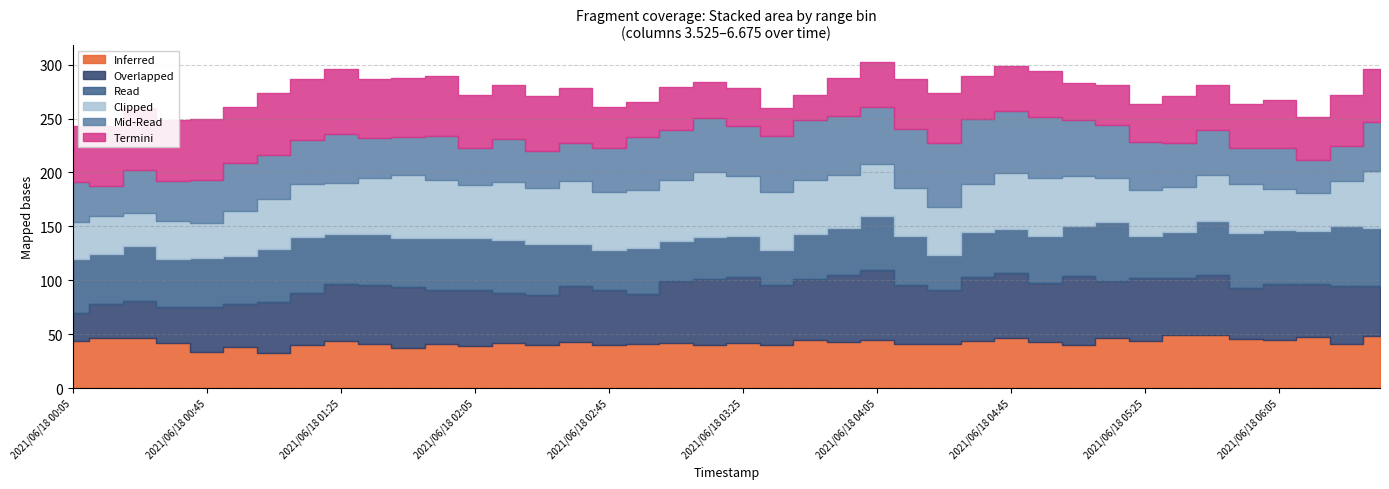

Is the value of 4.275 at 2021/06/18 01:05 greater than the value of 3.825 at 2021/06/18 05:25?

Yes